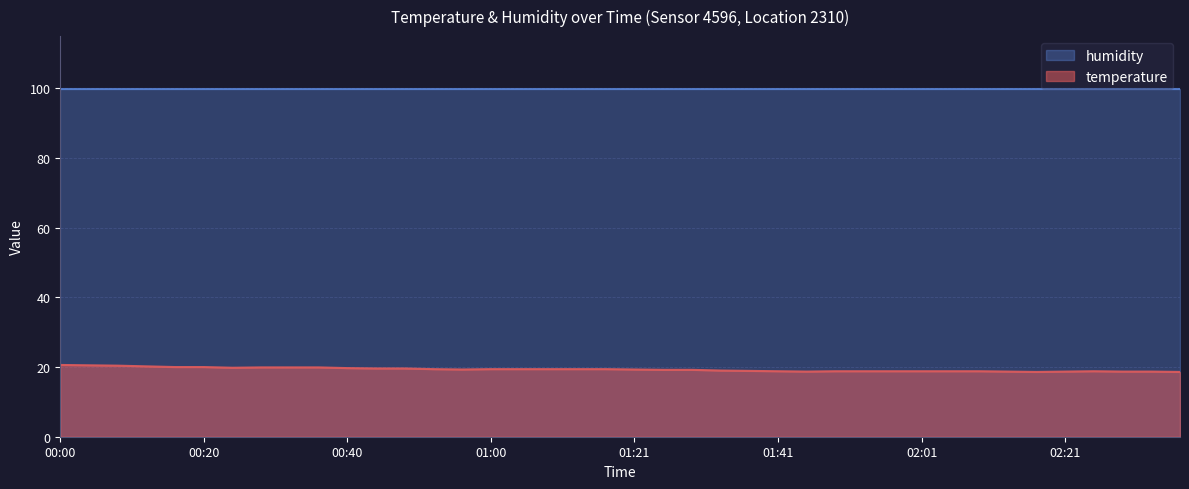

Does the chart have visible grid lines?

Yes